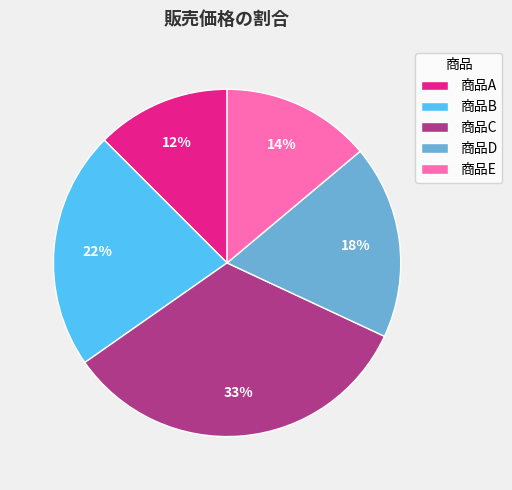

To the nearest percent, what percentage of the pie is 商品B?

22%